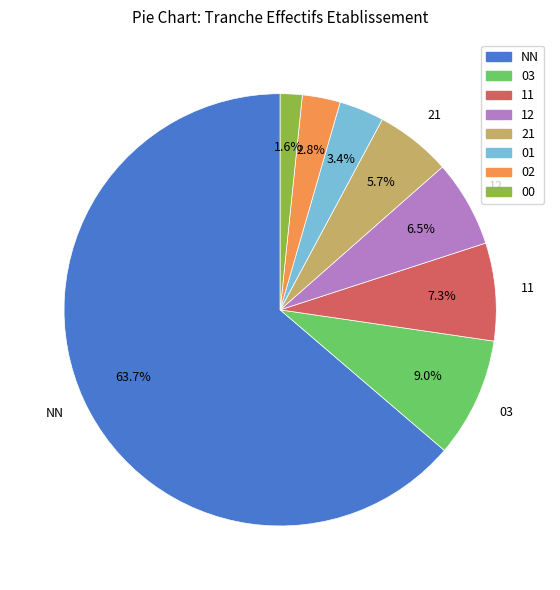

Between 21 and 11, which is larger?

11